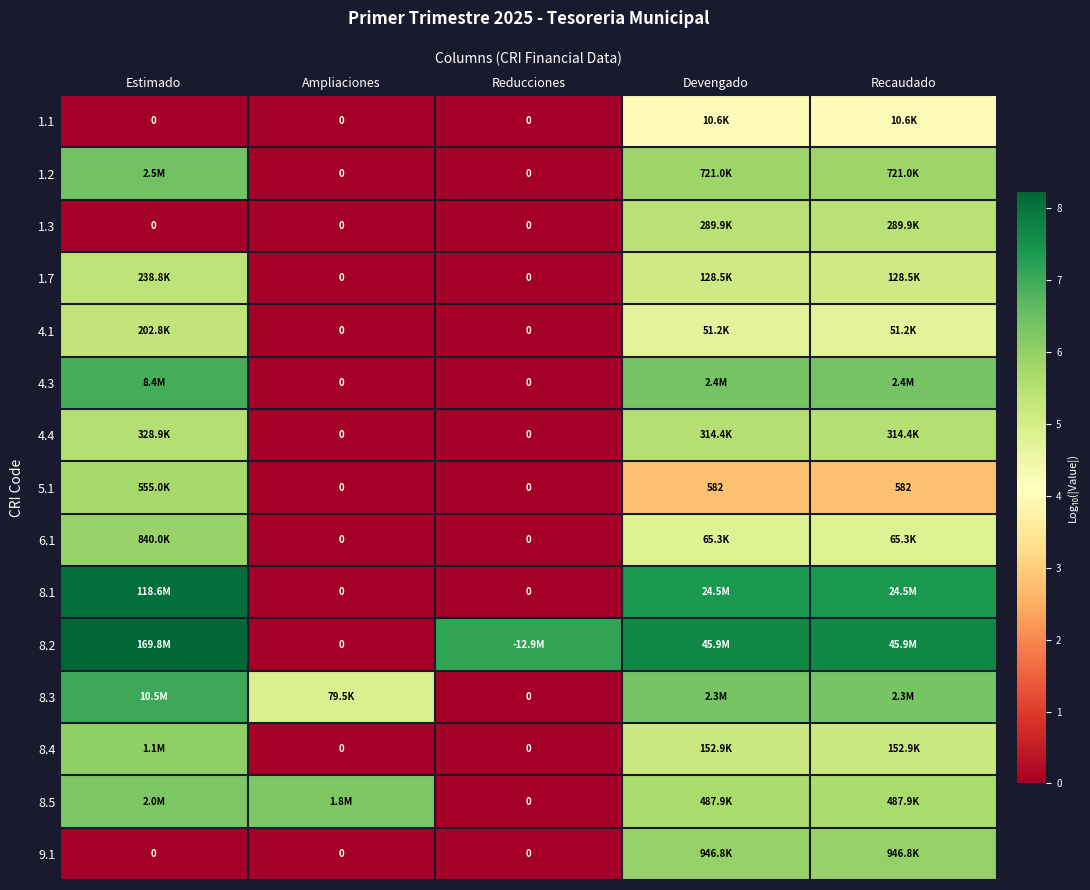

True or false: 4.4 has a value of 8.5 at Devengado.

False